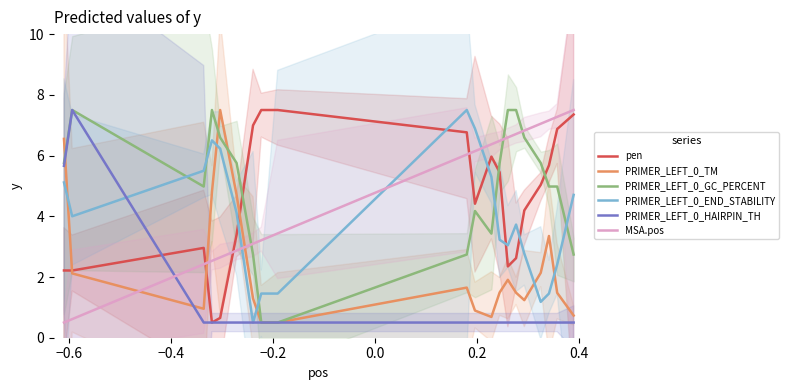

What is the maximum value for PRIMER_LEFT_0_HAIRPIN_TH?

7.5